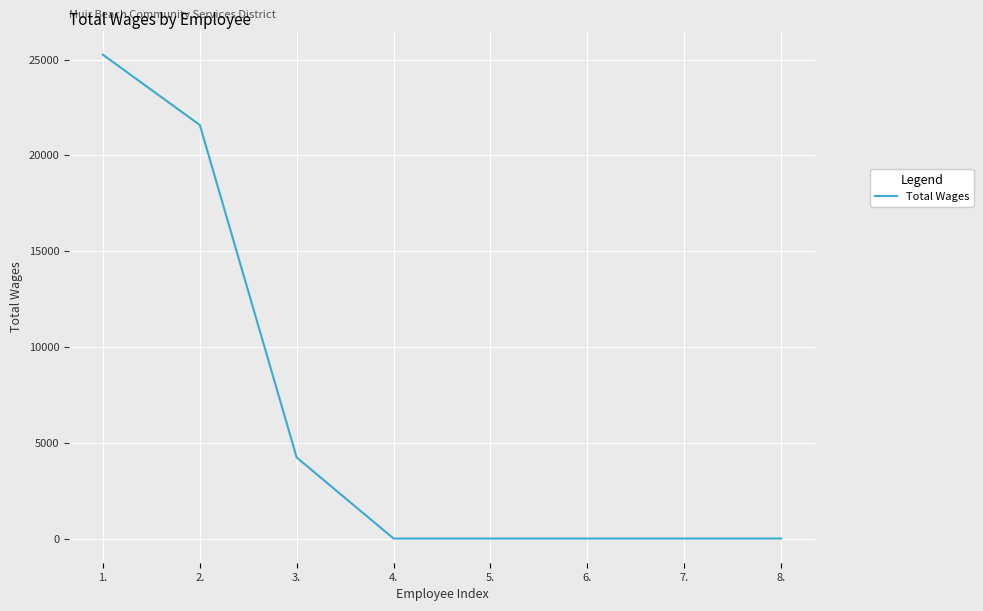

Reading right to left, transcribe all the data shown in this chart.

0	0	0	0	0	4231	21586	25253